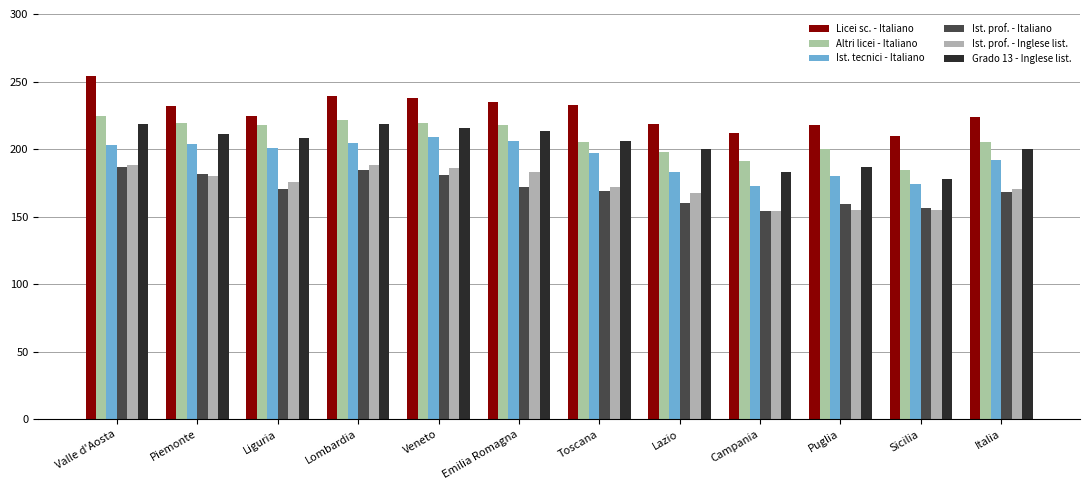

What is the label of the 8th bar from the left?

Lazio